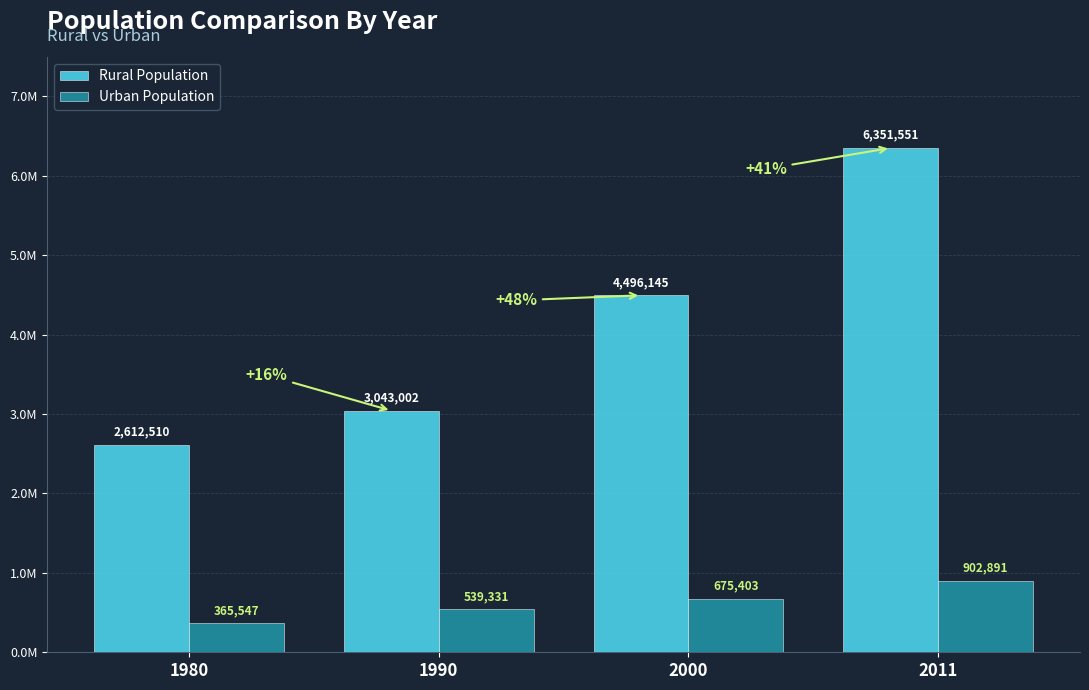

List the labels in order of Urban Population value, smallest first.

1980, 1990, 2000, 2011